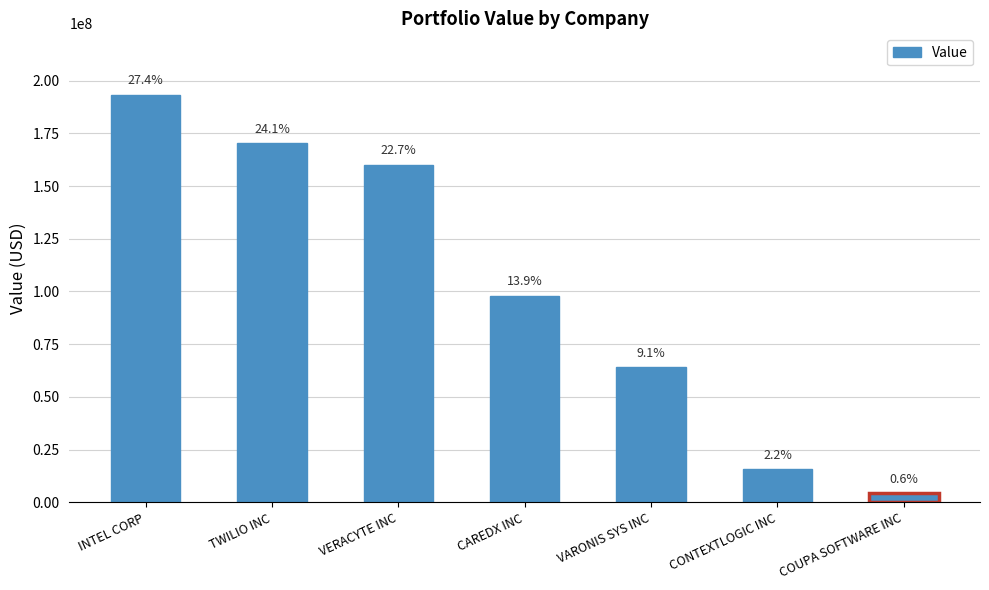

Are the bars grouped side by side (vs. stacked)?

No